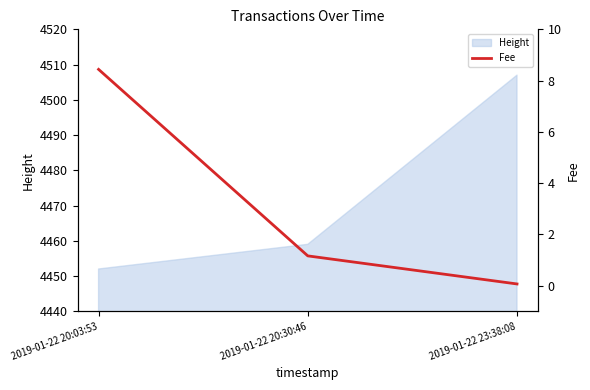

What is the value of the 2nd point from the left?

1.2